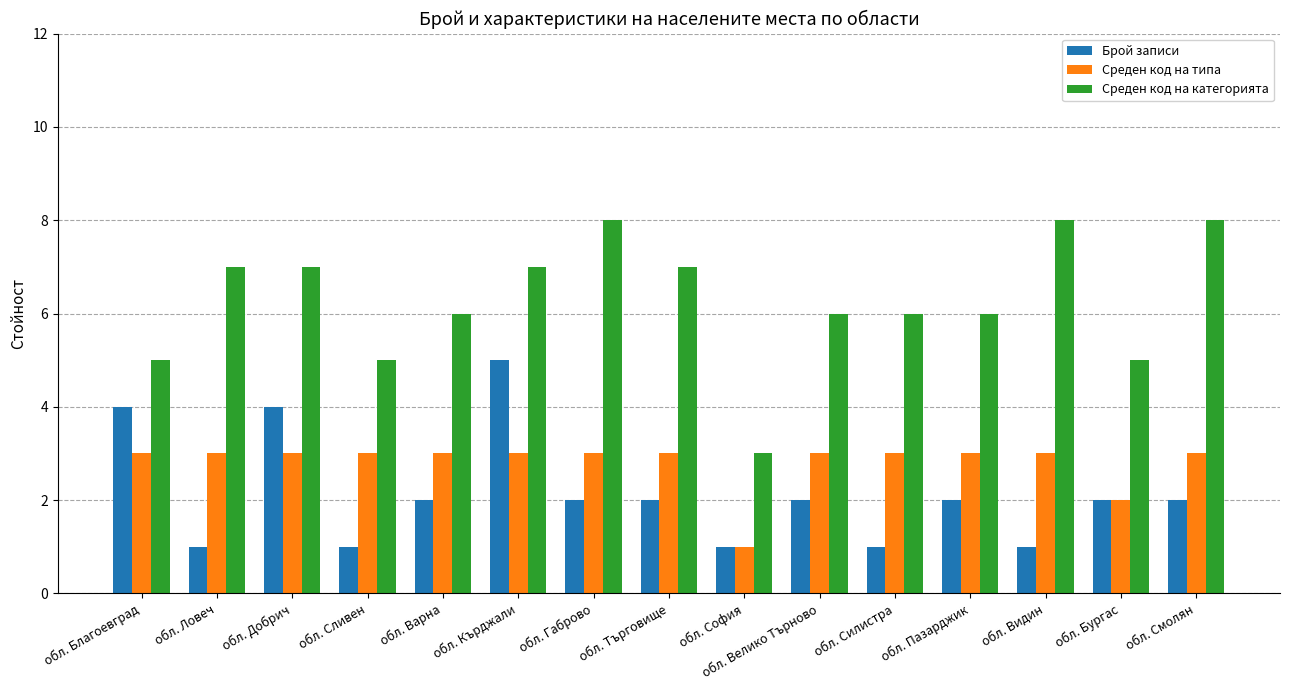

Reading left to right, transcribe all the data shown in this chart.

Брой записи: обл. Благоевград=4	обл. Ловеч=1	обл. Добрич=4	обл. Сливен=1	обл. Варна=2	обл. Кърджали=5	обл. Габрово=2	обл. Търговище=2	обл. София=1	обл. Велико Търново=2	обл. Силистра=1	обл. Пазарджик=2	обл. Видин=1	обл. Бургас=2	обл. Смолян=2
Среден код на типа: обл. Благоевград=3	обл. Ловеч=3	обл. Добрич=3	обл. Сливен=3	обл. Варна=3	обл. Кърджали=3	обл. Габрово=3	обл. Търговище=3	обл. София=1	обл. Велико Търново=3	обл. Силистра=3	обл. Пазарджик=3	обл. Видин=3	обл. Бургас=2	обл. Смолян=3
Среден код на категорията: обл. Благоевград=5	обл. Ловеч=7	обл. Добрич=7	обл. Сливен=5	обл. Варна=6	обл. Кърджали=7	обл. Габрово=8	обл. Търговище=7	обл. София=3	обл. Велико Търново=6	обл. Силистра=6	обл. Пазарджик=6	обл. Видин=8	обл. Бургас=5	обл. Смолян=8